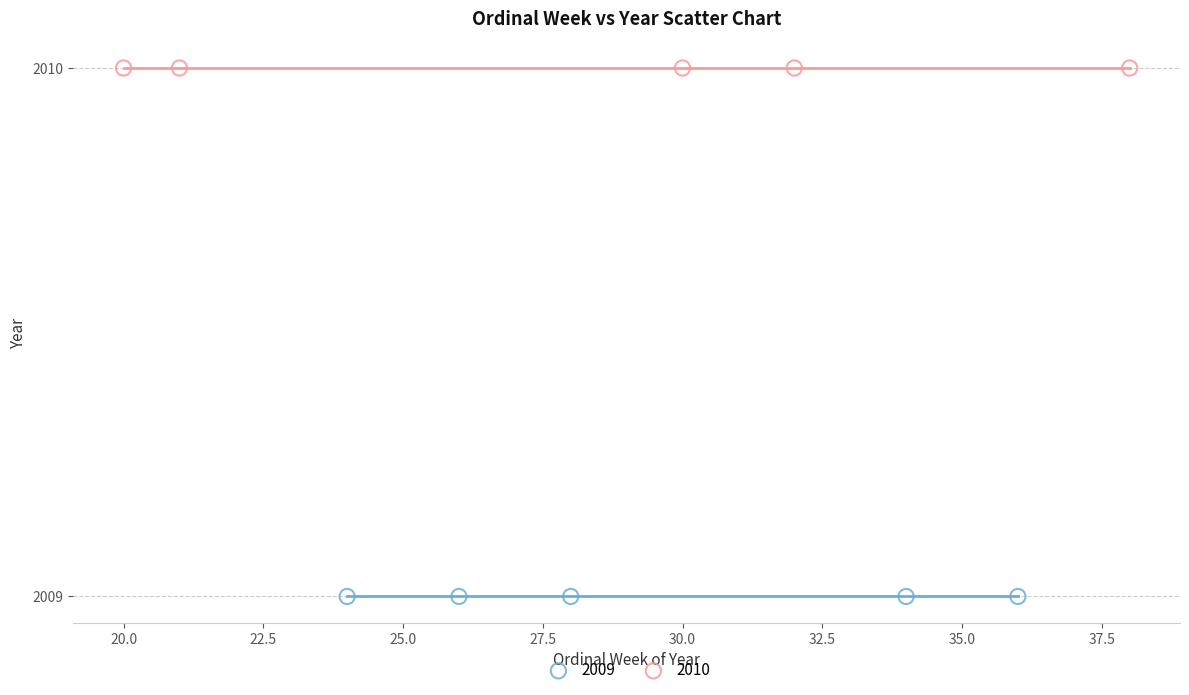

Which series contains the highest Y value?

2010